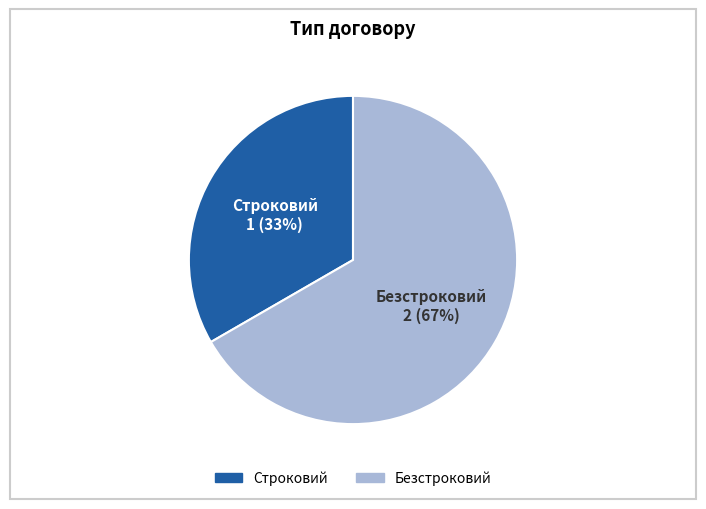

How many segments does this pie chart have?

2